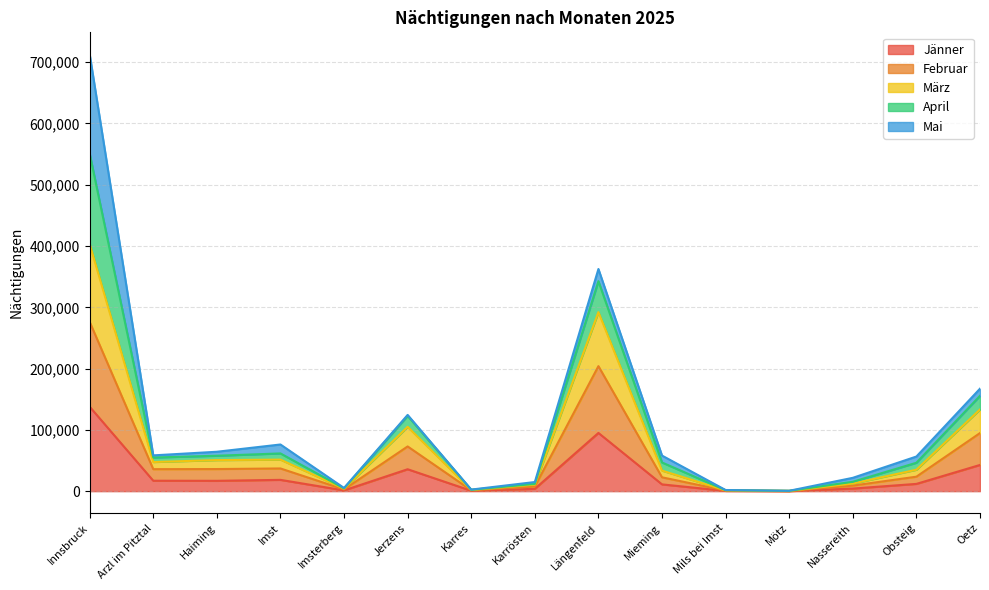

What is the label of the 14th point from the right?

Arzl im Pitztal